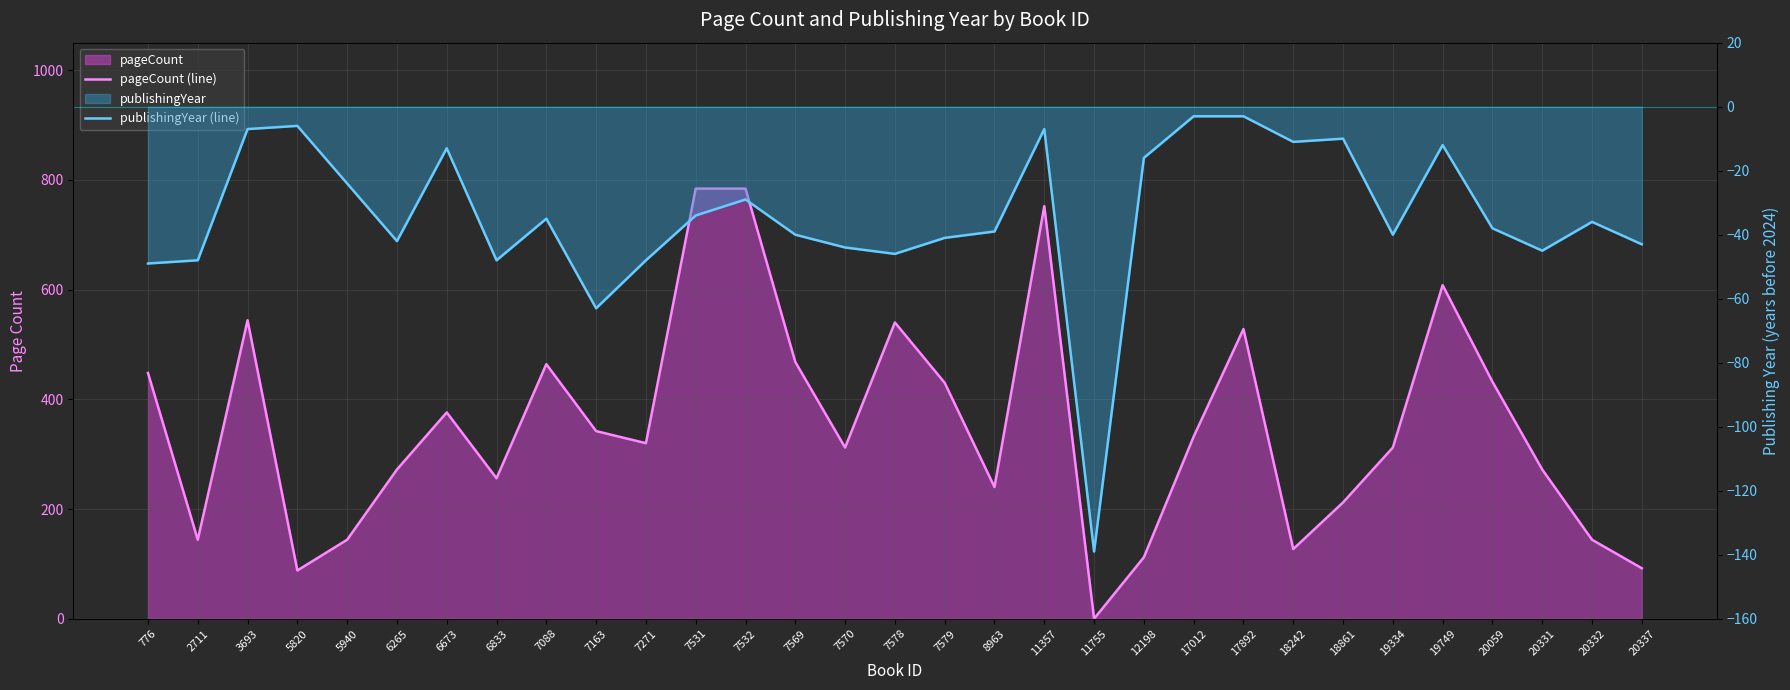

What is the sum of the pageCount (line) values at 7163 and 7531?

1126